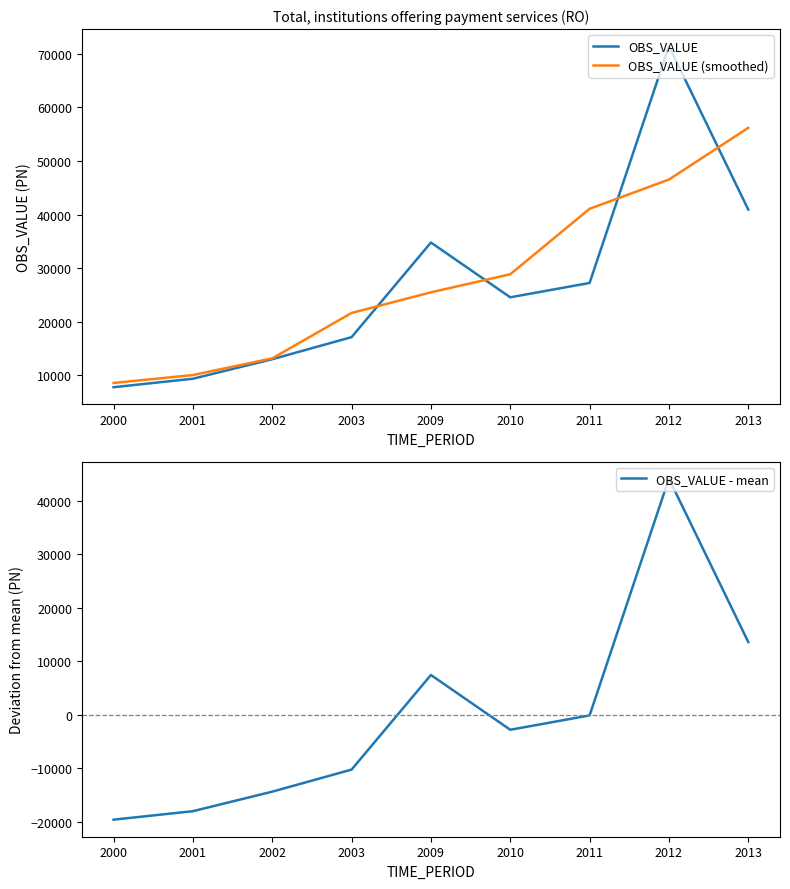

Is the value of OBS_VALUE at 2012 greater than the value of OBS_VALUE (smoothed) at 2011?

Yes